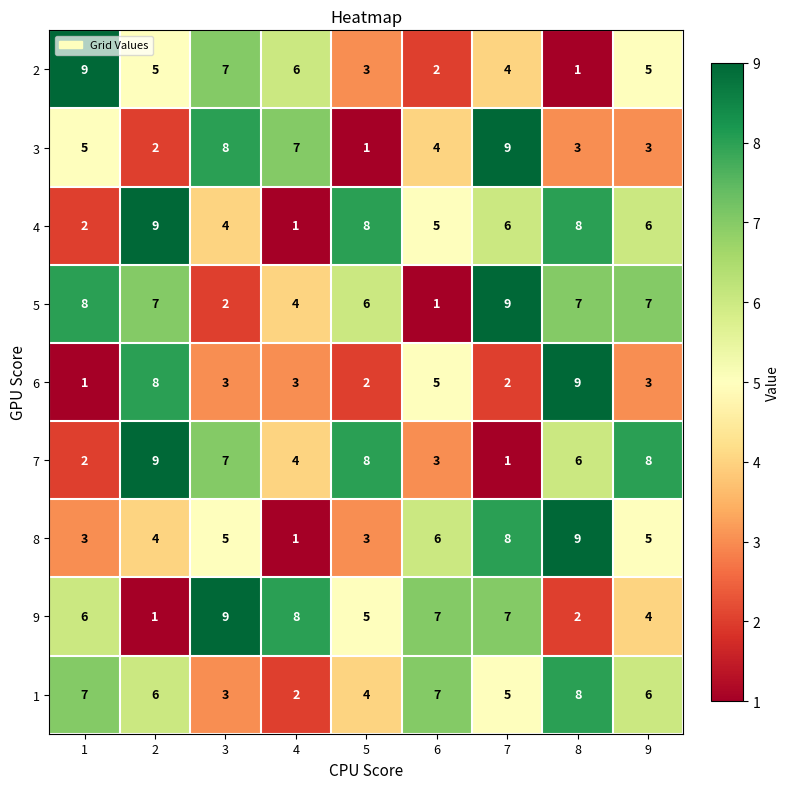

At which label is 9 closest to 5?

5